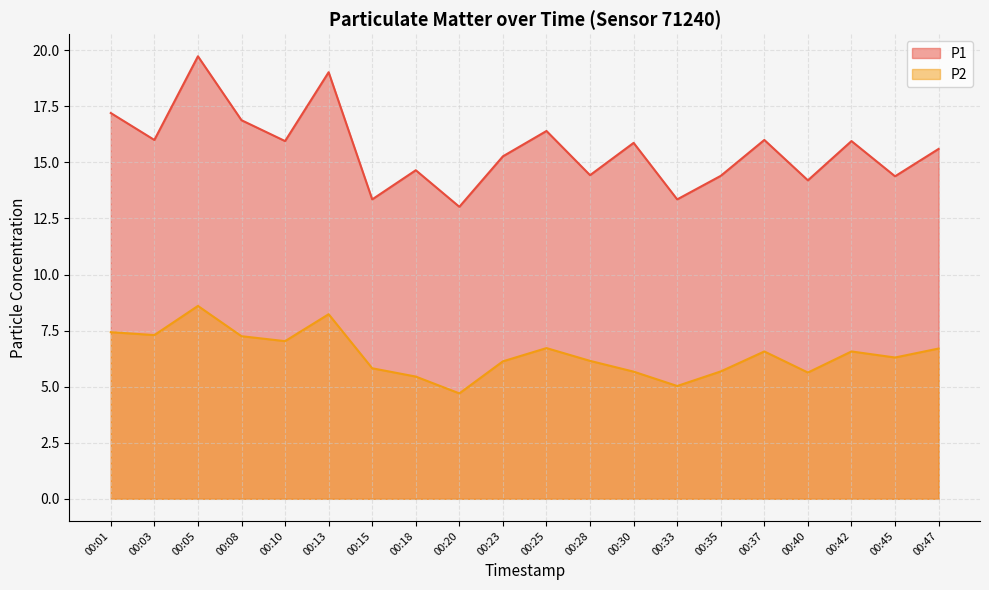

At which category is the sum across all series the highest?

00:05